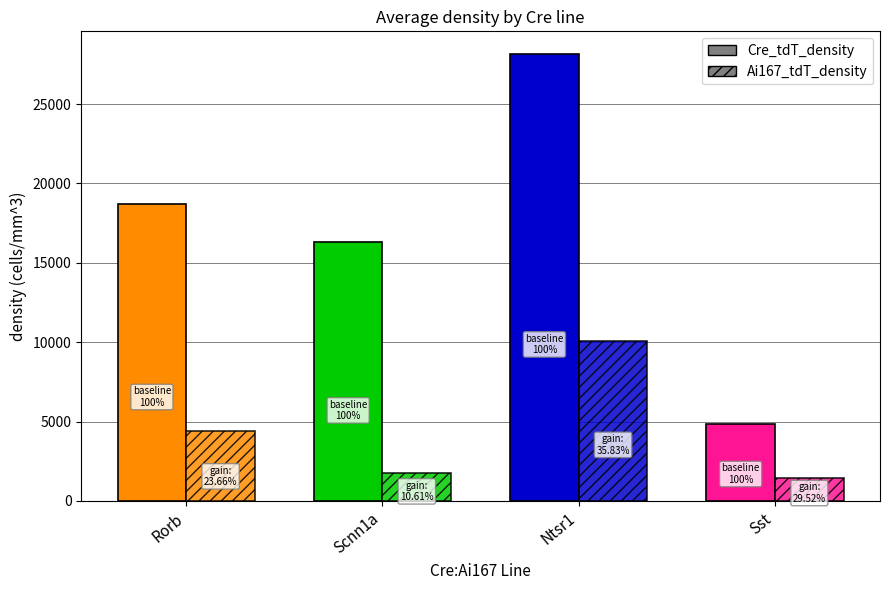

List the series in order of their peak value, lowest first.

Ai167_tdT_density, Cre_tdT_density